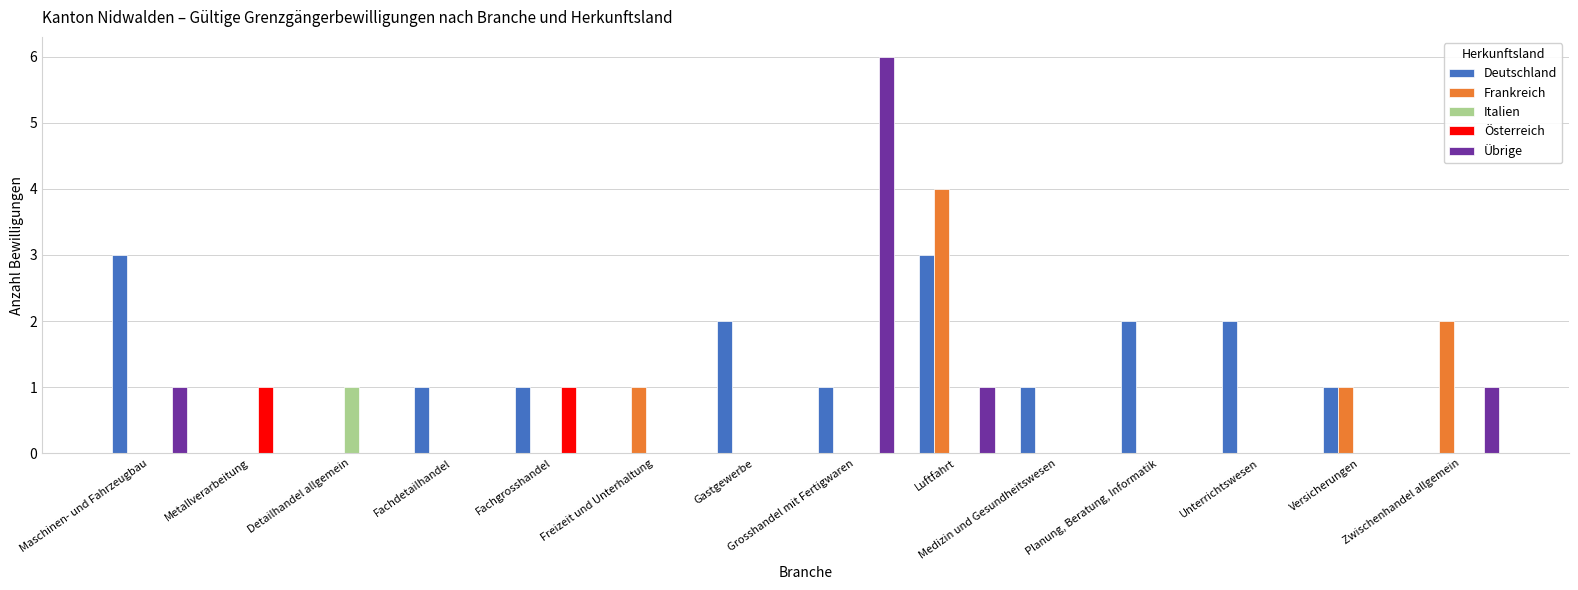

Which category has the highest value in the Übrige series?

Grosshandel mit Fertigwaren